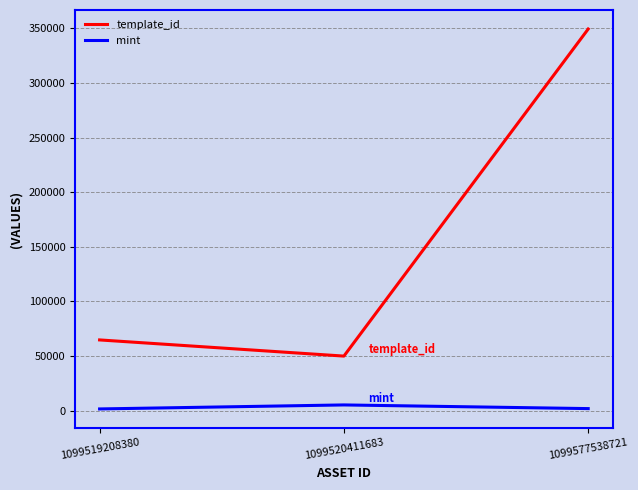

What is the spread (max minus min) of values at 1099520411683?

44744